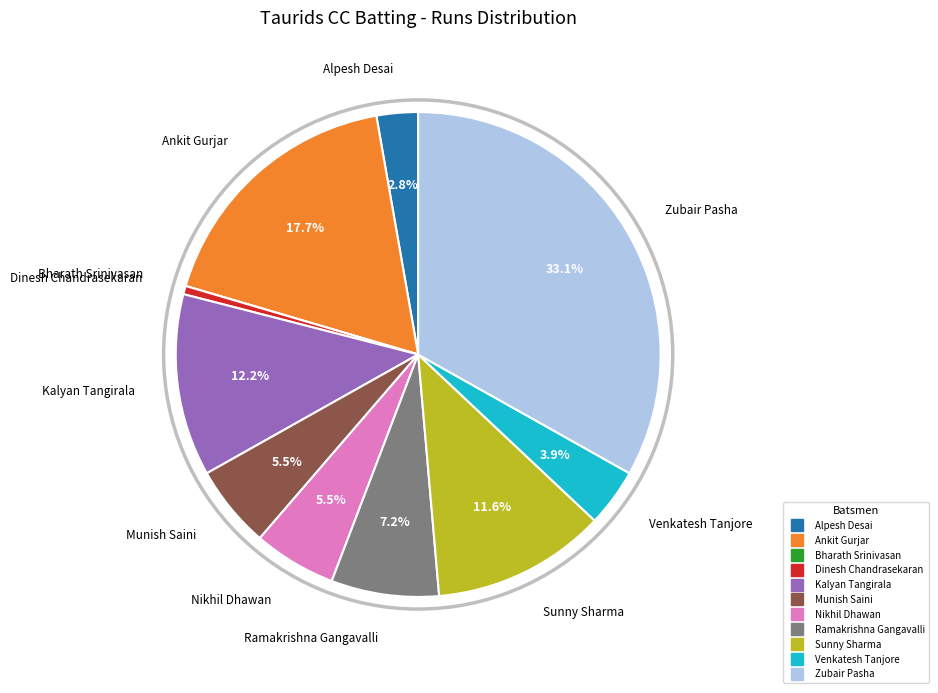

Is Sunny Sharma the majority of the pie?

No